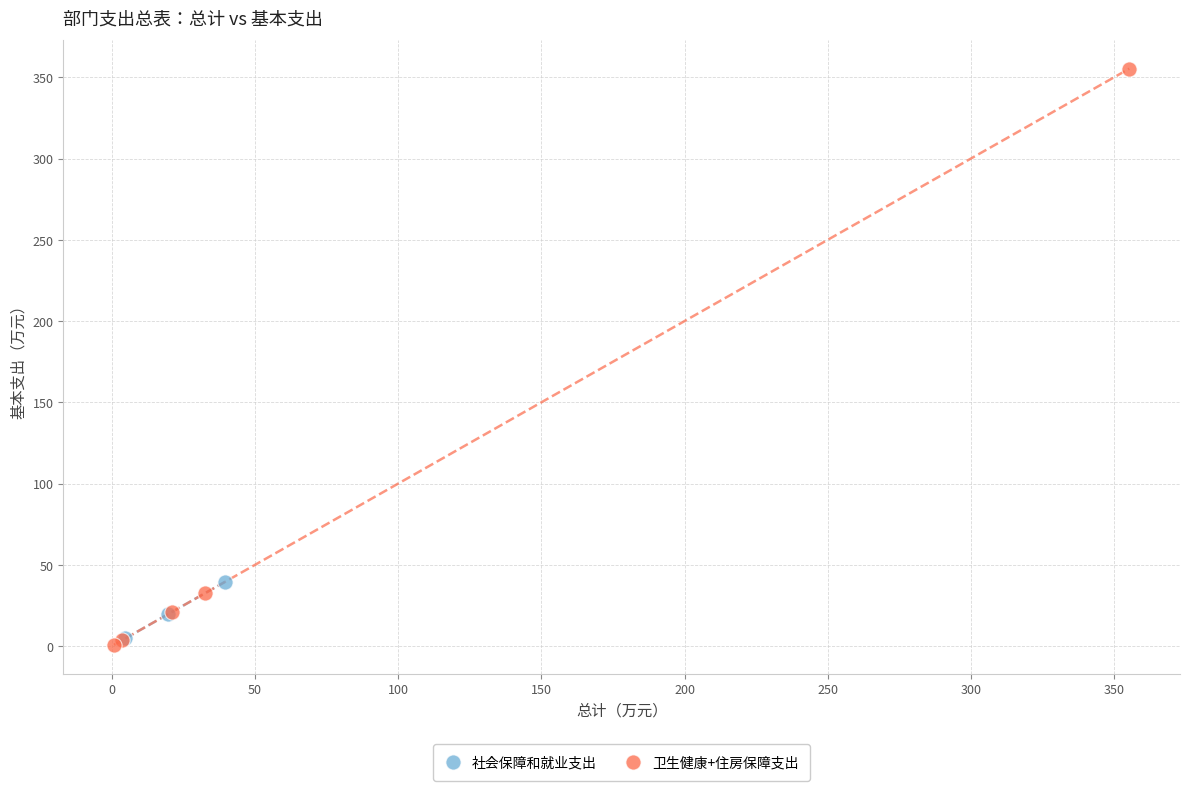

Which series has the widest spread of Y values?

卫生健康+住房保障支出